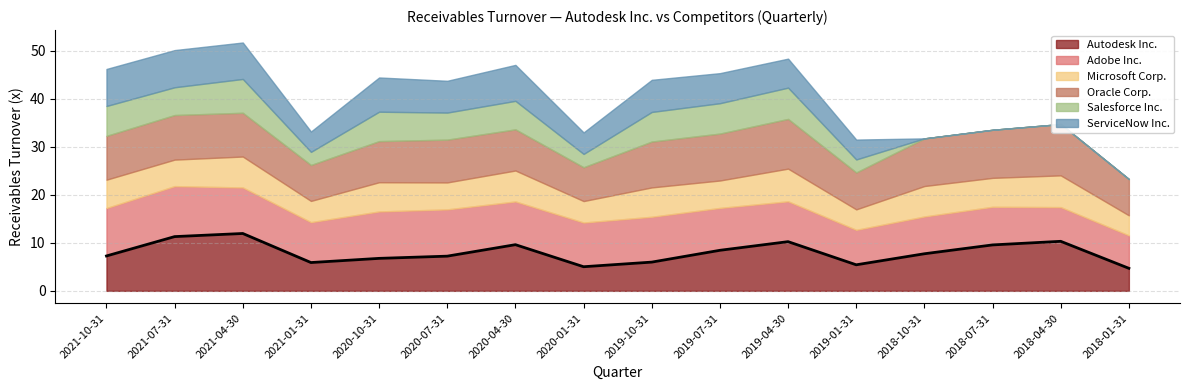

Reading right to left, extract all data points from this chart.

Autodesk Inc.: 2018-01-31=4.7	2018-04-30=10.3	2018-07-31=9.6	2018-10-31=7.7	2019-01-31=5.4	2019-04-30=10.2	2019-07-31=8.4	2019-10-31=6.0	2020-01-31=5.0	2020-04-30=9.6	2020-07-31=7.2	2020-10-31=6.8	2021-01-31=5.9	2021-04-30=11.9	2021-07-31=11.3	2021-10-31=7.3
Adobe Inc.: 2018-01-31=6.9	2018-04-30=7.1	2018-07-31=7.9	2018-10-31=7.8	2019-01-31=7.3	2019-04-30=8.4	2019-07-31=8.8	2019-10-31=9.4	2020-01-31=9.2	2020-04-30=9.0	2020-07-31=9.7	2020-10-31=9.8	2021-01-31=8.4	2021-04-30=9.6	2021-07-31=10.5	2021-10-31=10.0
Microsoft Corp.: 2018-01-31=4.2	2018-04-30=6.6	2018-07-31=6.0	2018-10-31=6.3	2019-01-31=4.3	2019-04-30=6.8	2019-07-31=5.7	2019-10-31=6.1	2020-01-31=4.5	2020-04-30=6.4	2020-07-31=5.6	2020-10-31=6.1	2021-01-31=4.4	2021-04-30=6.4	2021-07-31=5.5	2021-10-31=5.9
Oracle Corp.: 2018-01-31=7.5	2018-04-30=10.7	2018-07-31=10.0	2018-10-31=9.9	2019-01-31=7.7	2019-04-30=10.3	2019-07-31=9.8	2019-10-31=9.6	2020-01-31=7.0	2020-04-30=8.6	2020-07-31=8.9	2020-10-31=8.6	2021-01-31=7.5	2021-04-30=9.1	2021-07-31=9.3	2021-10-31=9.1
Salesforce Inc.: 2018-01-31=0.0	2018-04-30=0.0	2018-07-31=0.0	2018-10-31=0.0	2019-01-31=2.7	2019-04-30=6.5	2019-07-31=6.3	2019-10-31=6.2	2020-01-31=2.8	2020-04-30=5.9	2020-07-31=5.6	2020-10-31=6.1	2021-01-31=2.7	2021-04-30=7.0	2021-07-31=5.8	2021-10-31=6.2
ServiceNow Inc.: 2018-01-31=0.0	2018-04-30=0.0	2018-07-31=0.0	2018-10-31=0.0	2019-01-31=4.1	2019-04-30=6.0	2019-07-31=6.3	2019-10-31=6.7	2020-01-31=4.5	2020-04-30=7.5	2020-07-31=6.6	2020-10-31=7.1	2021-01-31=4.2	2021-04-30=7.6	2021-07-31=7.7	2021-10-31=7.7